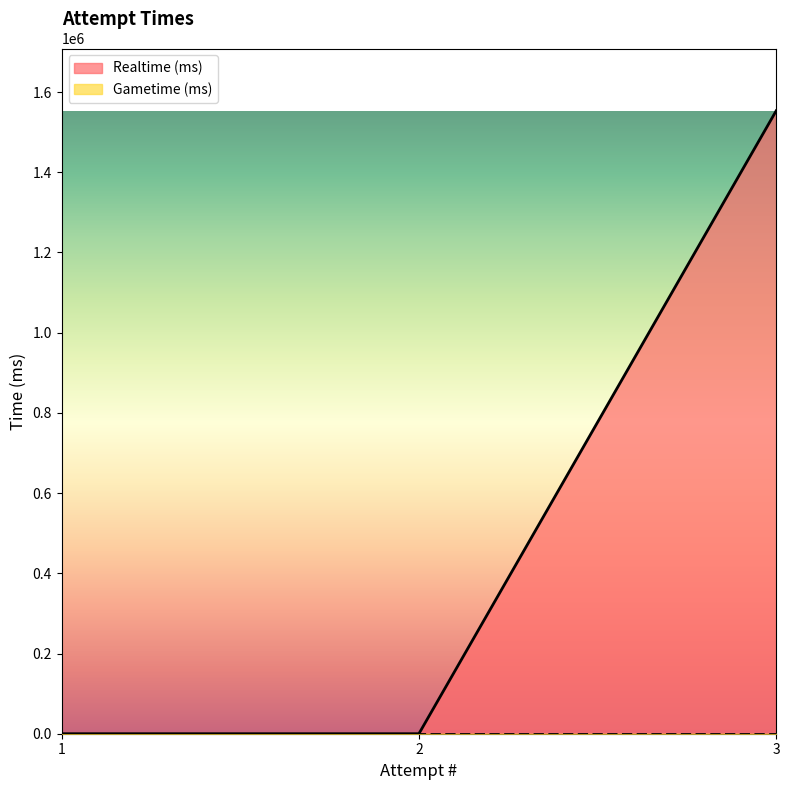

Count the values in the range 0 to 1553241.

3